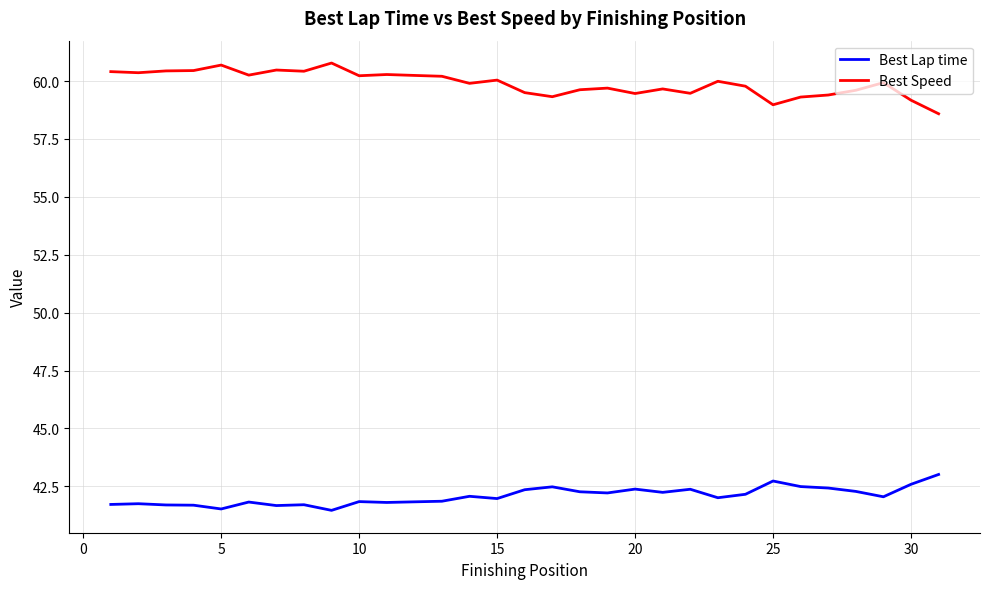

What is the maximum value shown in the chart?

60.8